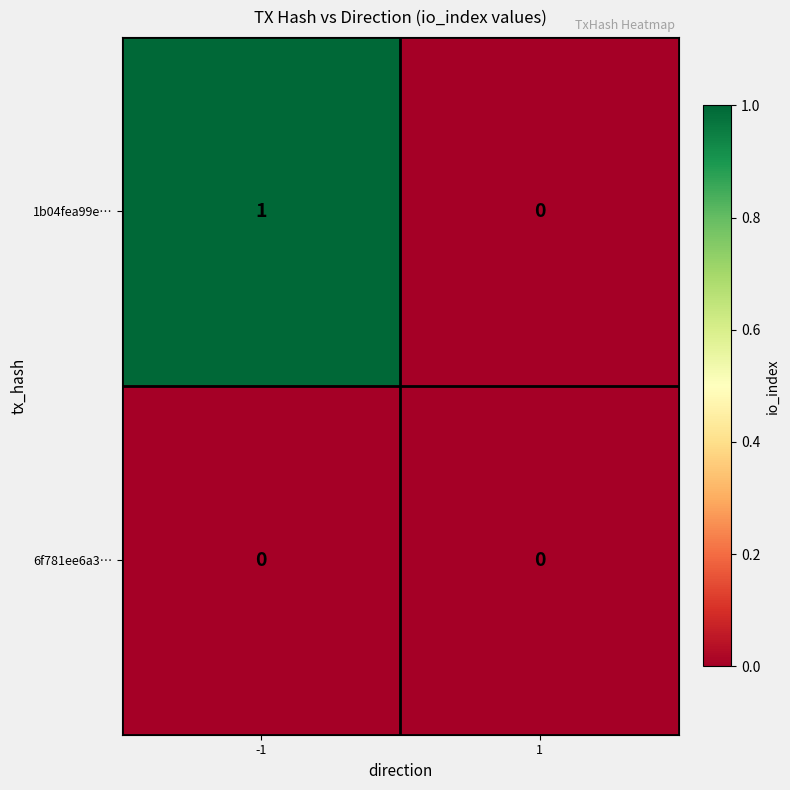

Which series has the largest total across all categories?

1b04fea99e…